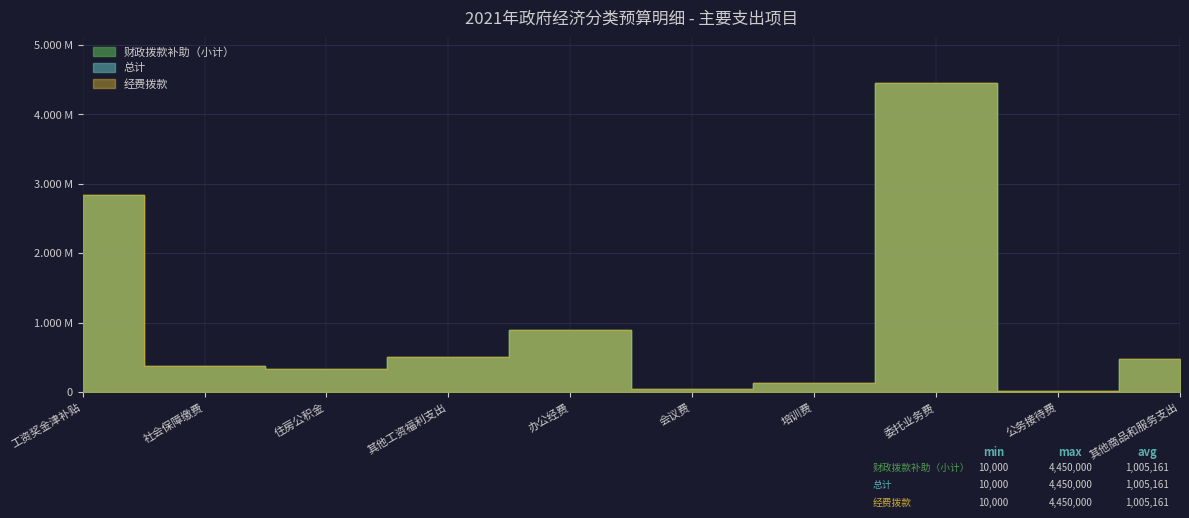

What is the value of the 总计 point at the 1st from the left?

2844419